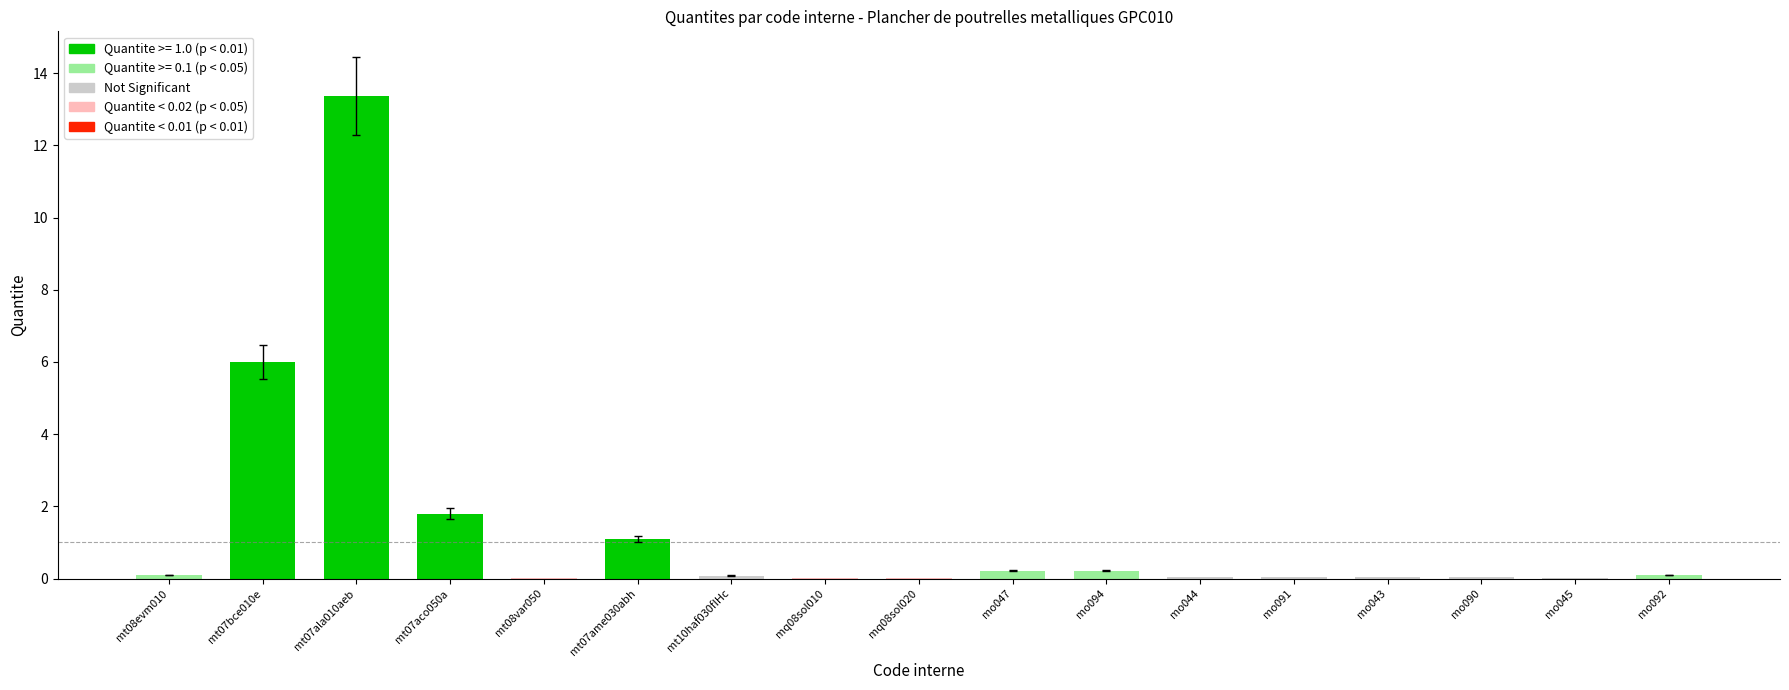

How many distinct data groups are displayed?

1